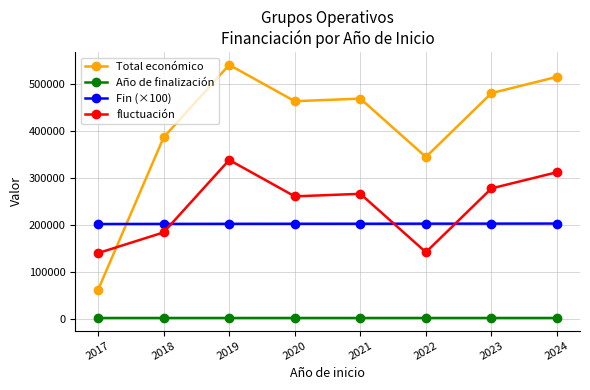

What is the difference between the maximum and minimum values in the fluctuación series?

197931.3